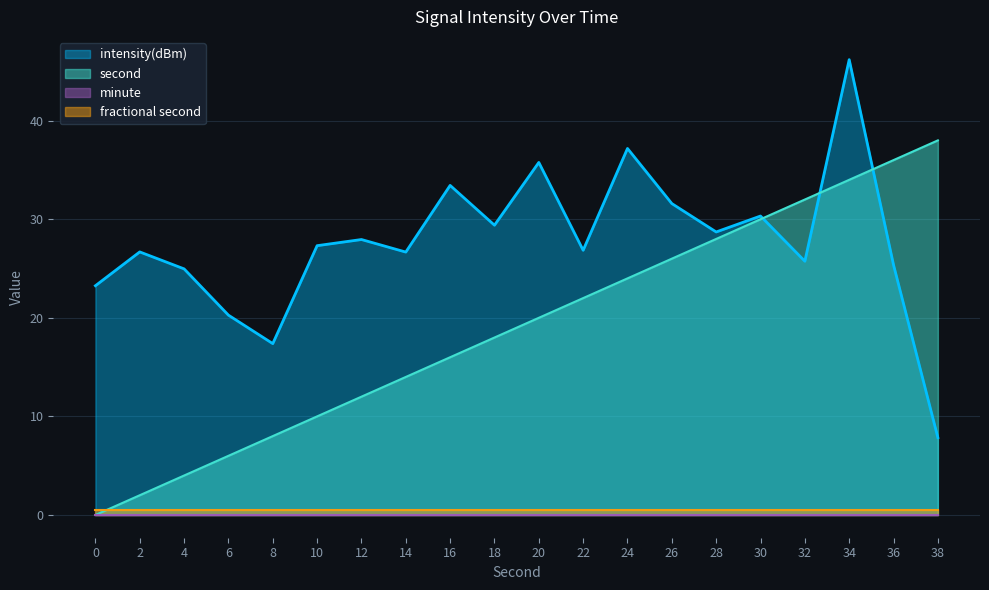

Which category has the highest value in the second series?

38